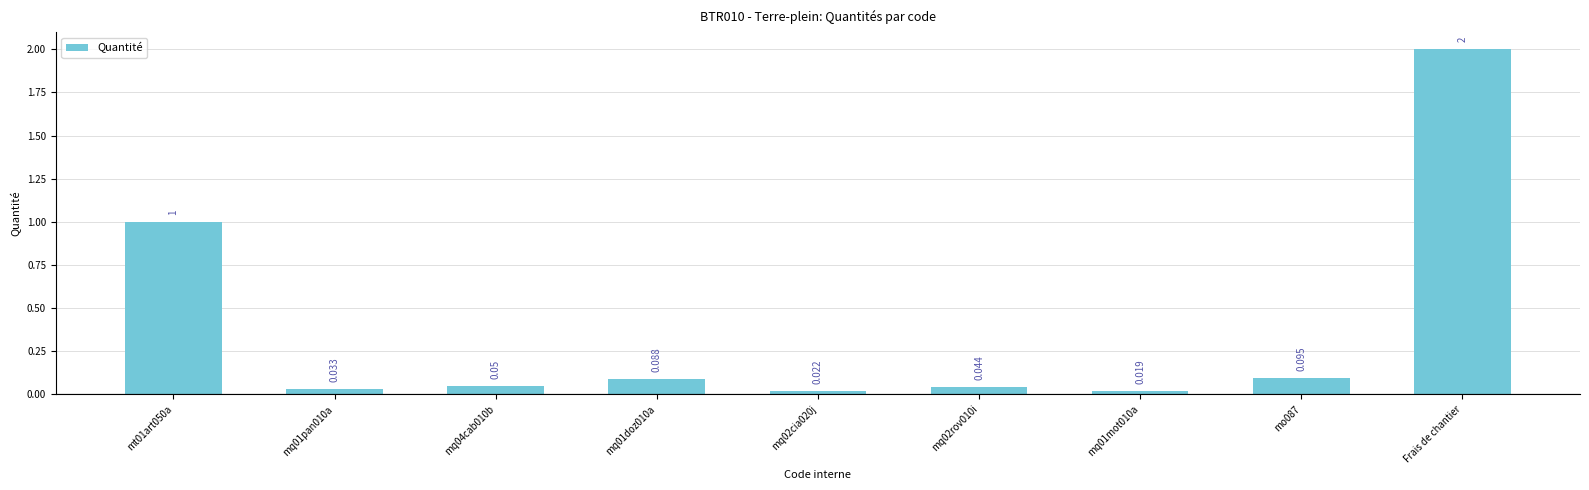

Reading left to right, transcribe all the data shown in this chart.

mt01art050a=1.0	mq01pan010a=0.0	mq04cab010b=0.1	mq01doz010a=0.1	mq02cia020j=0.0	mq02rov010i=0.0	mq01mot010a=0.0	mo087=0.1	Frais de chantier=2.0